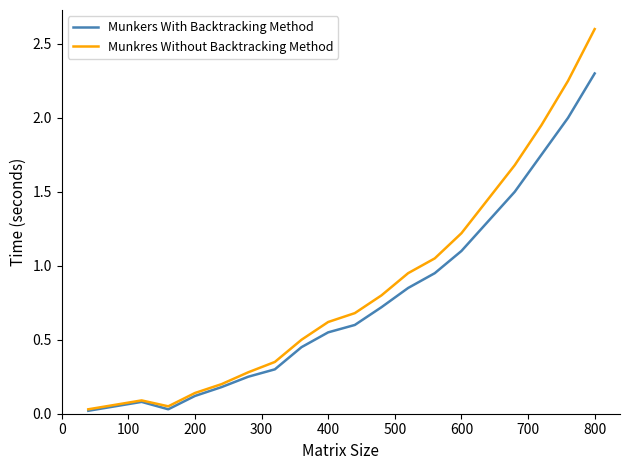

Which series has the largest range (max minus min)?

Munkres Without Backtracking Method